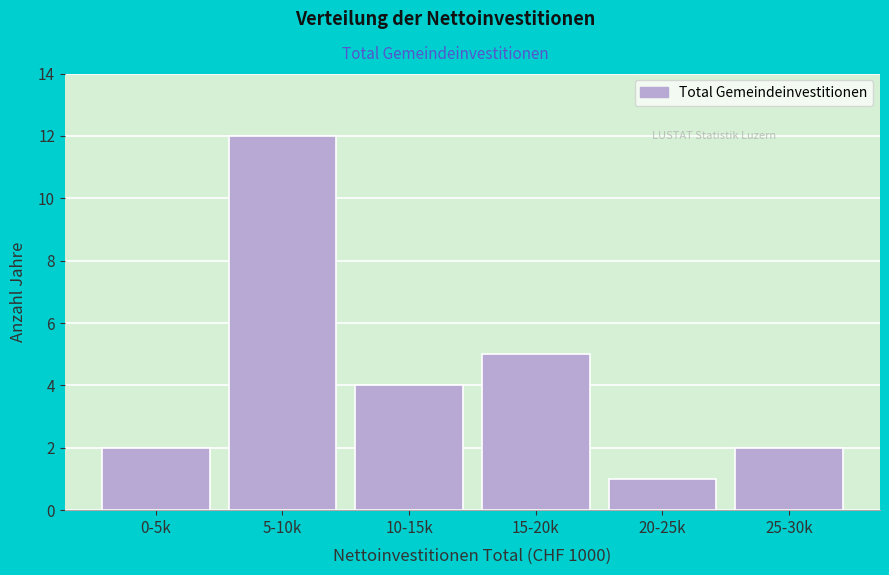

Reading left to right, transcribe all the data shown in this chart.

2	12	4	5	1	2